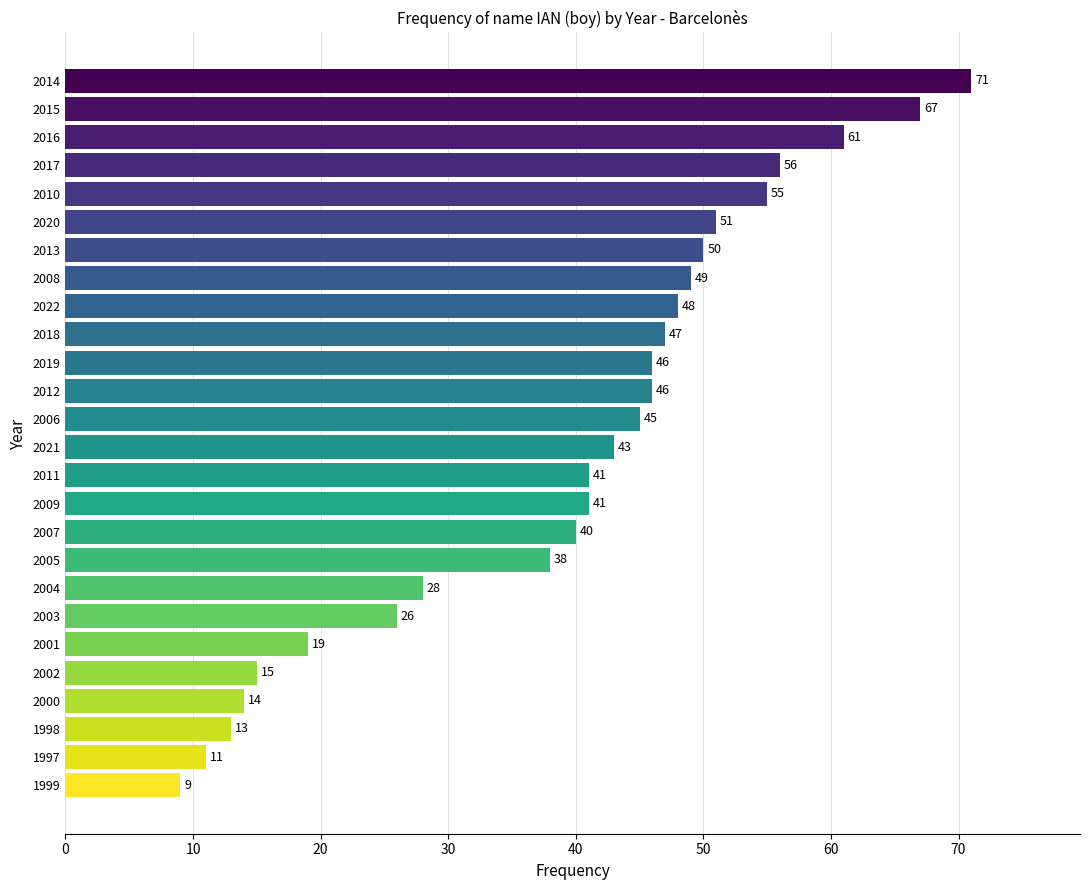

What is the ratio of the value at 2005 to the value at 2010?

0.7